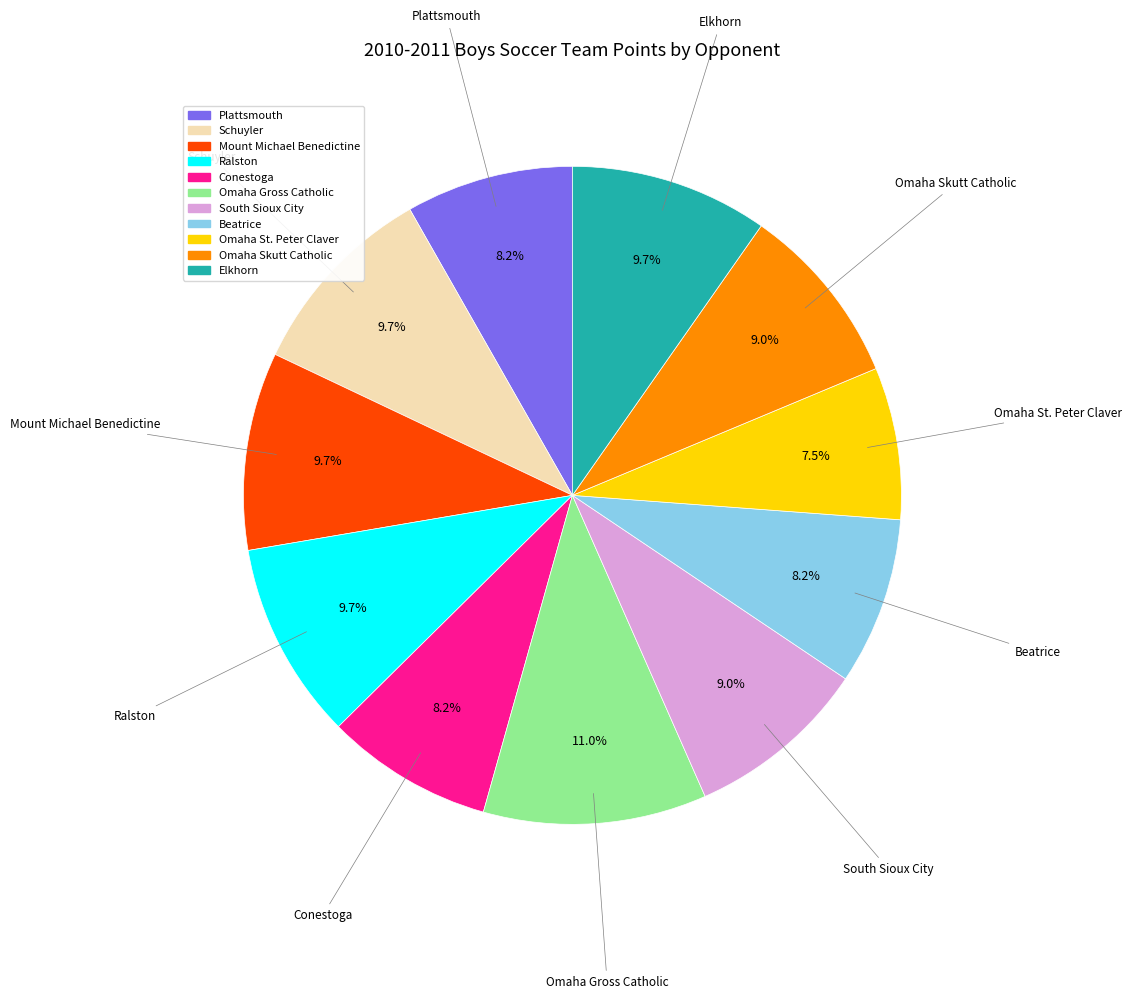

Which category has the biggest portion of the pie?

Omaha Gross Catholic